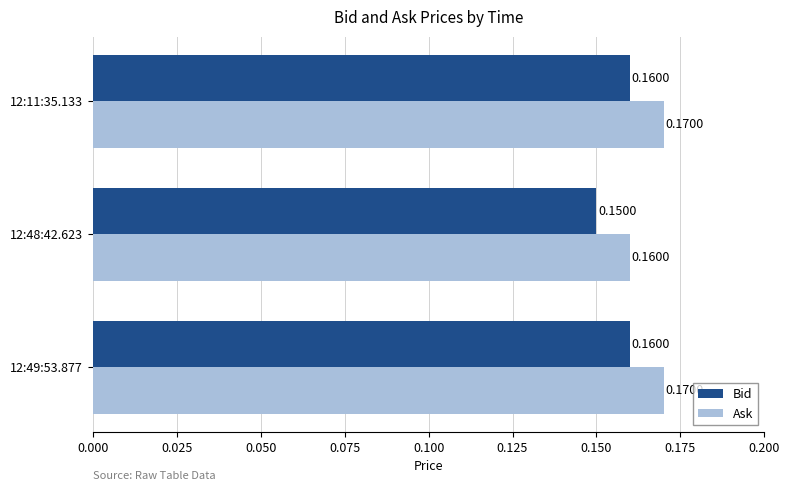

What are all the series names shown in the legend?

Bid, Ask